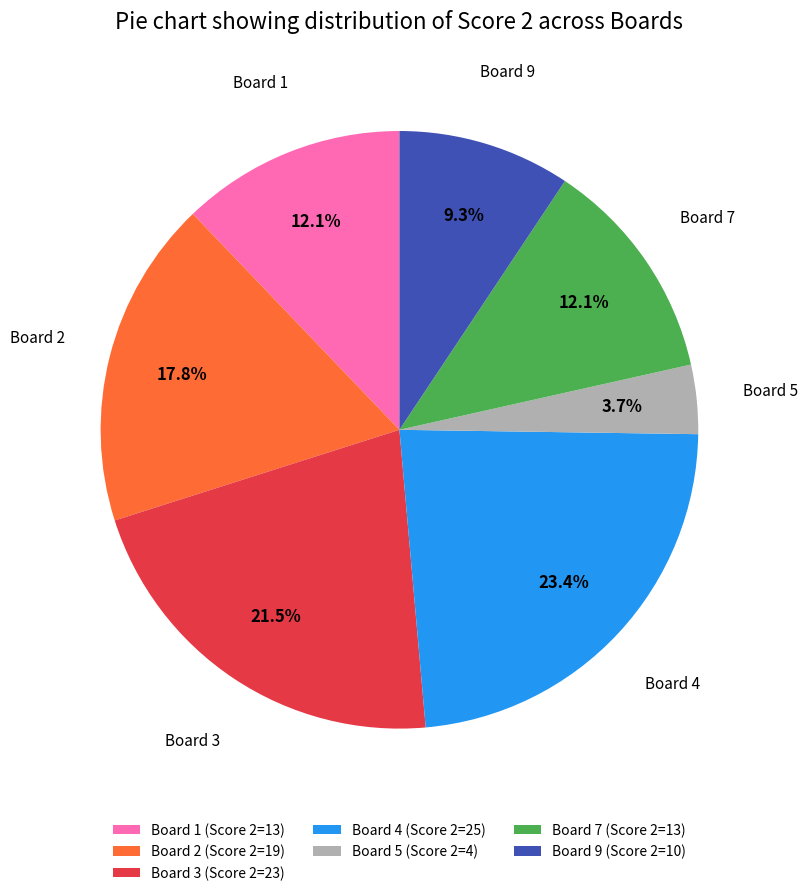

Is Board 5 (Score 2=4) the majority of the pie?

No